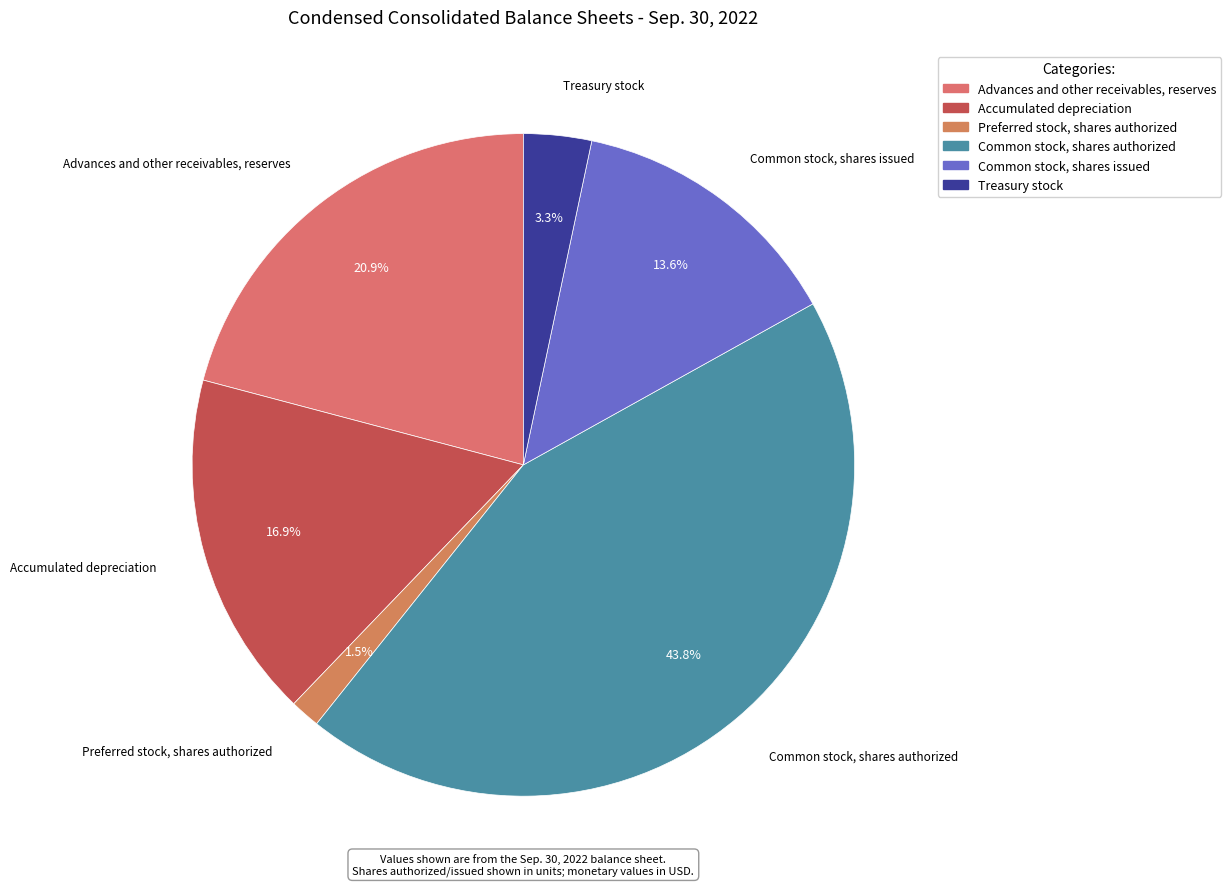

How many slices are in this pie chart?

6